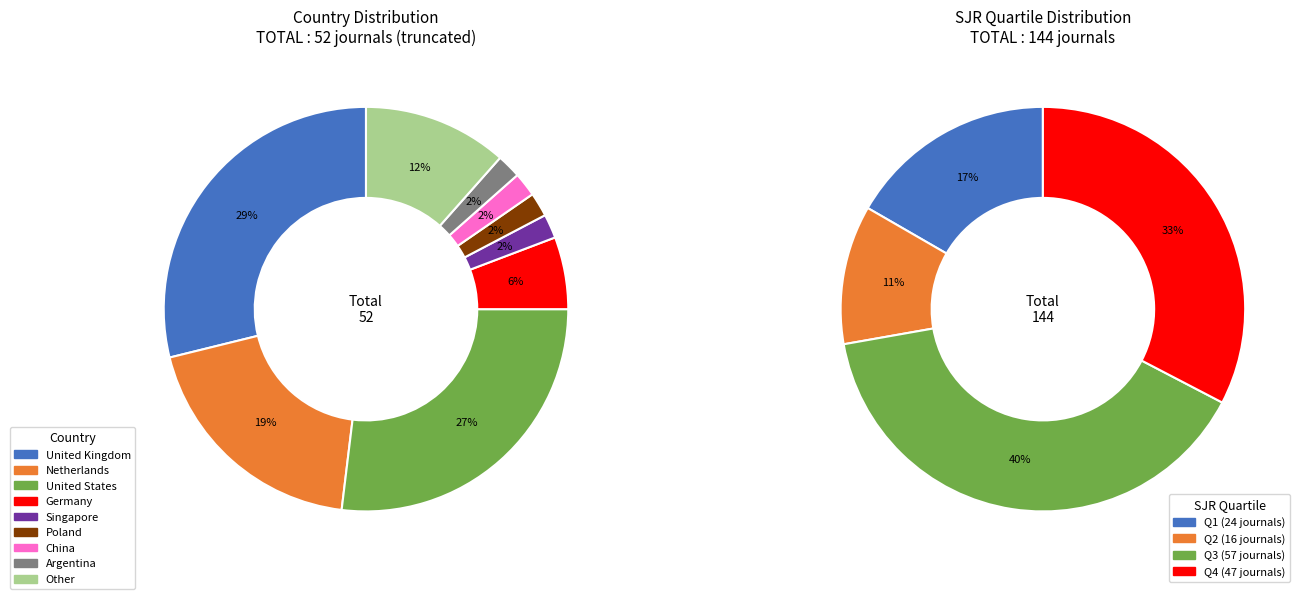

How many segments does this pie chart have?

4